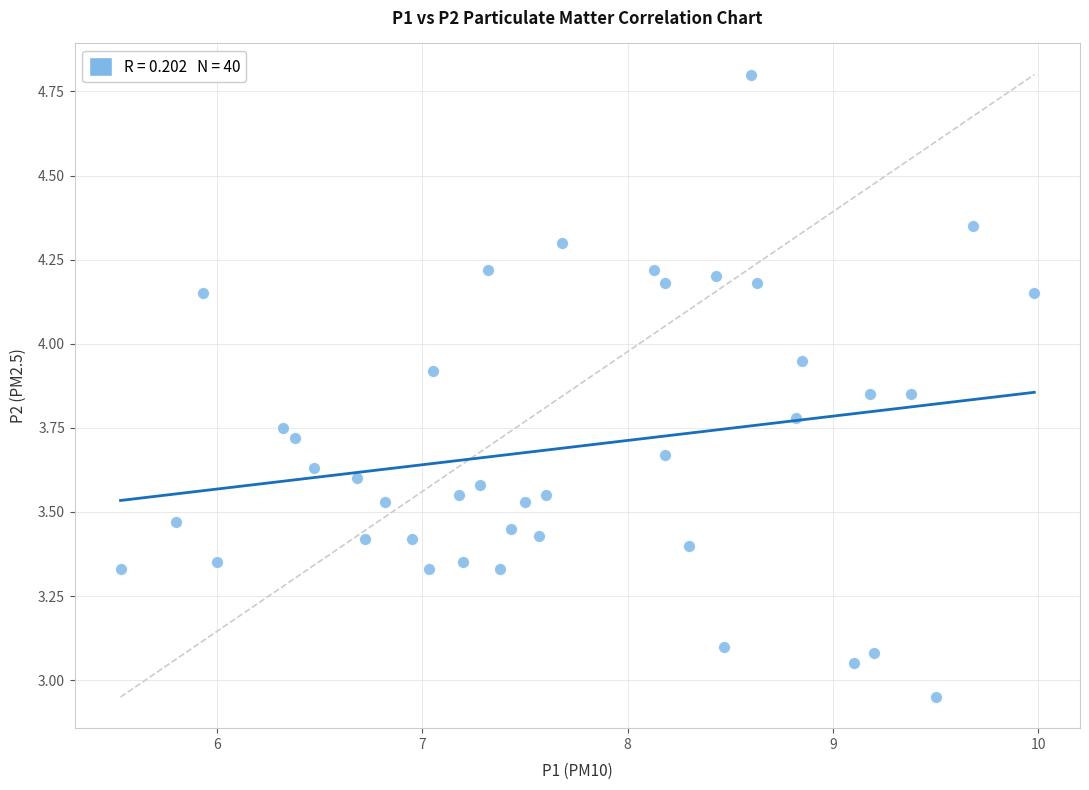

What is the range of X values (max minus min)?

4.5